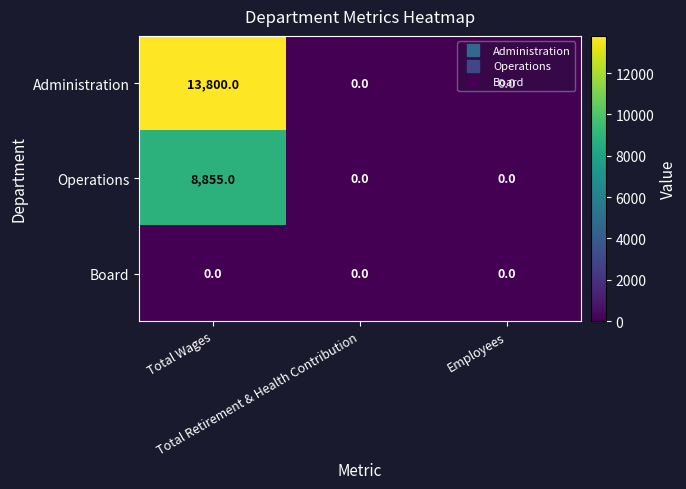

Count the Administration values in the range 0 to 13800.

3